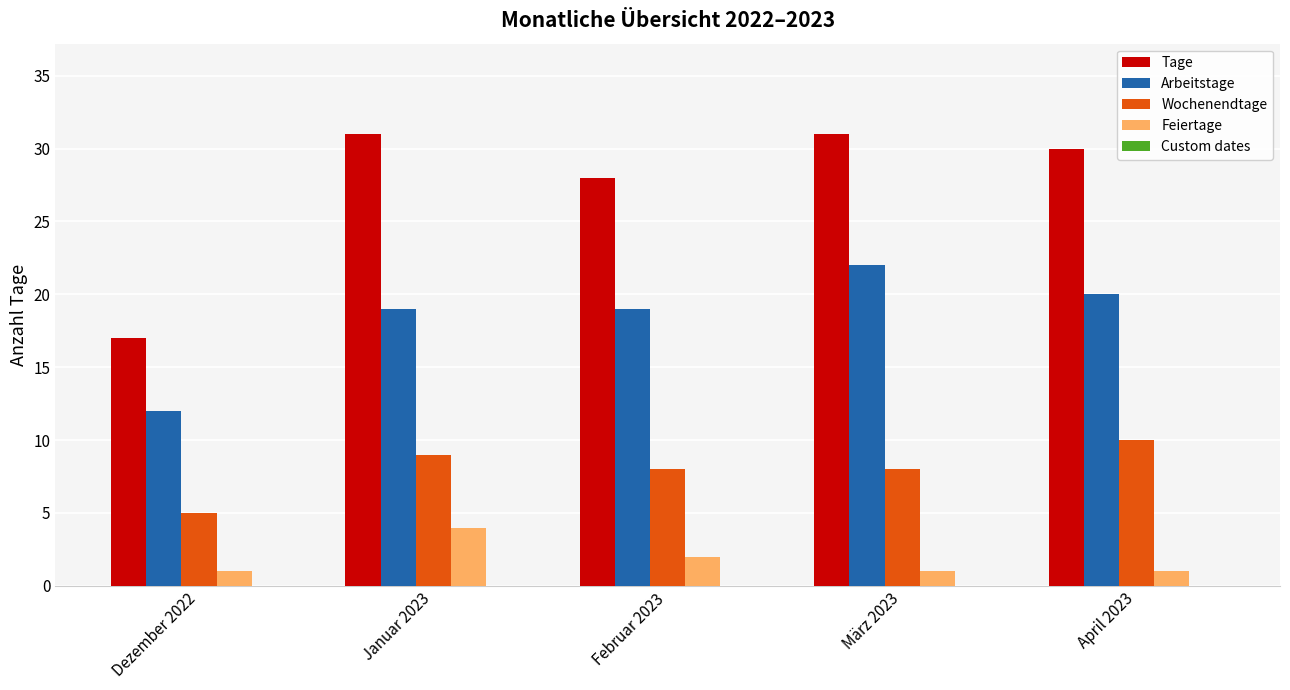

How many bars are there in total?

20